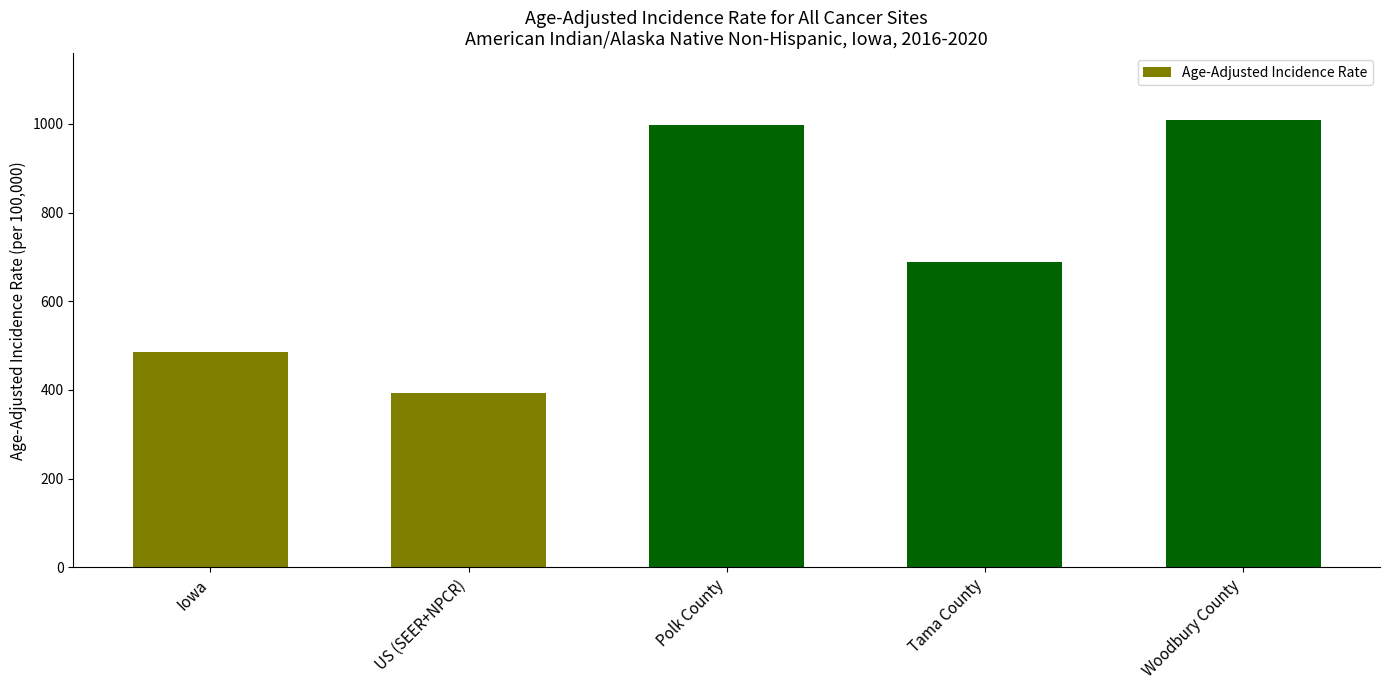

What is the difference between the second highest and minimum values?

604.3